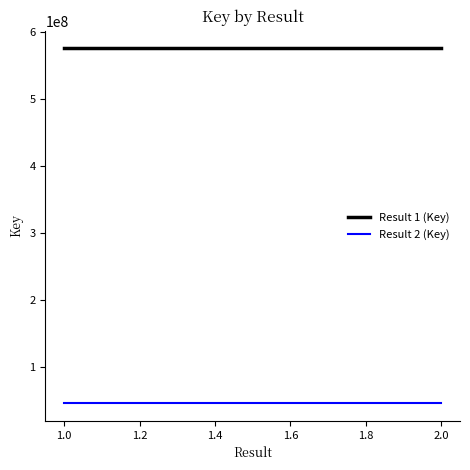

Read the Result 2 (Key) value at 2.0.

45117665